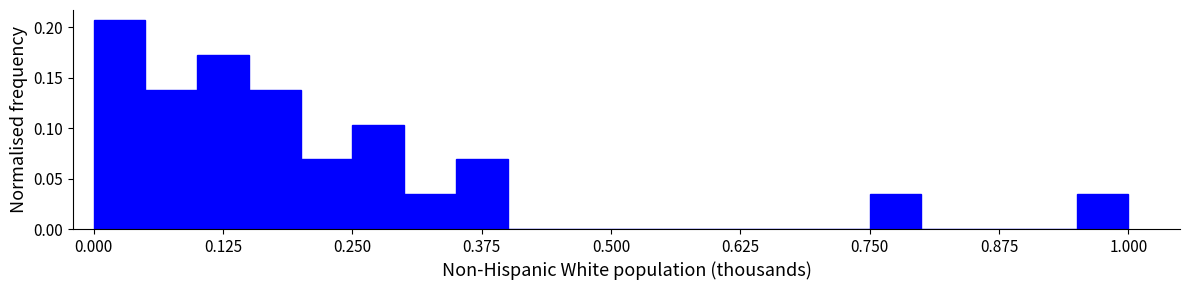

Read against the x-axis, roughly where is the centre of the tallest bar?

0.02